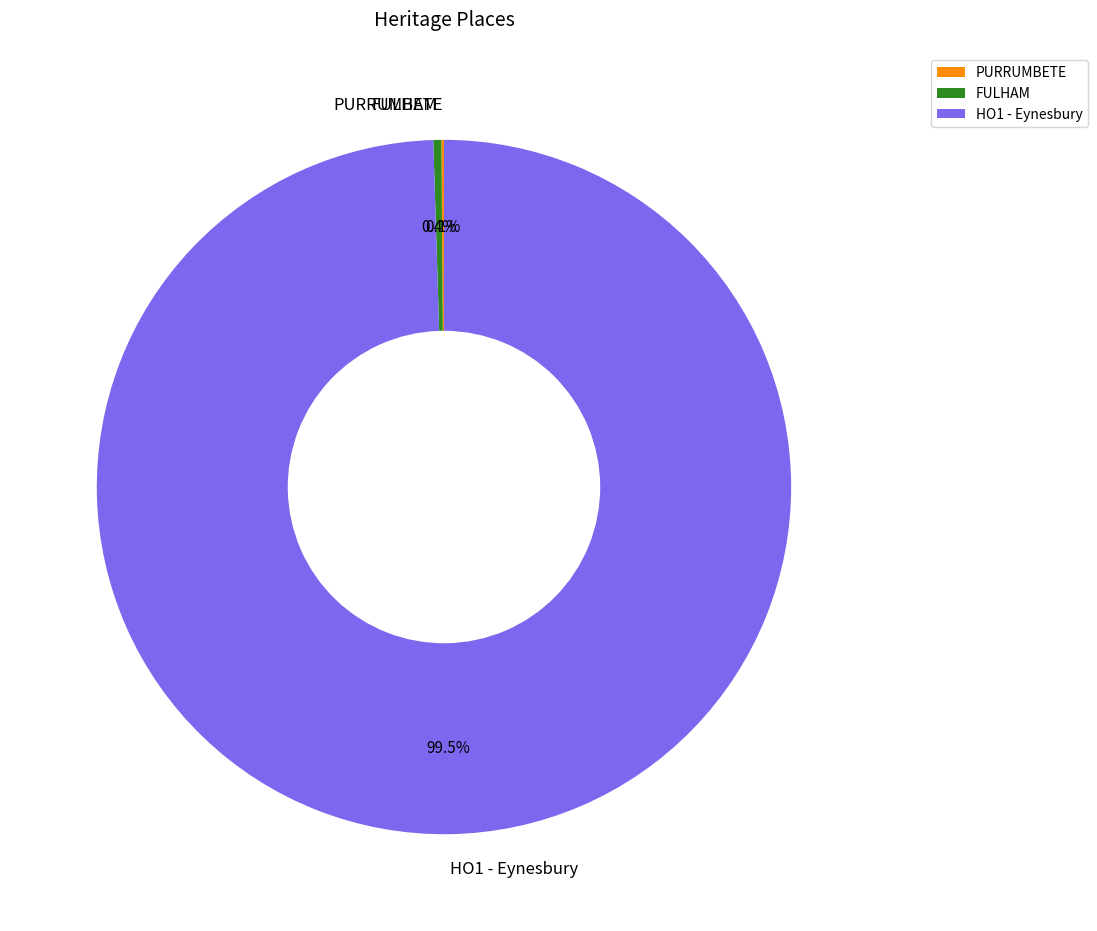

What is the total percentage of FULHAM and HO1 - Eynesbury?

99.9%